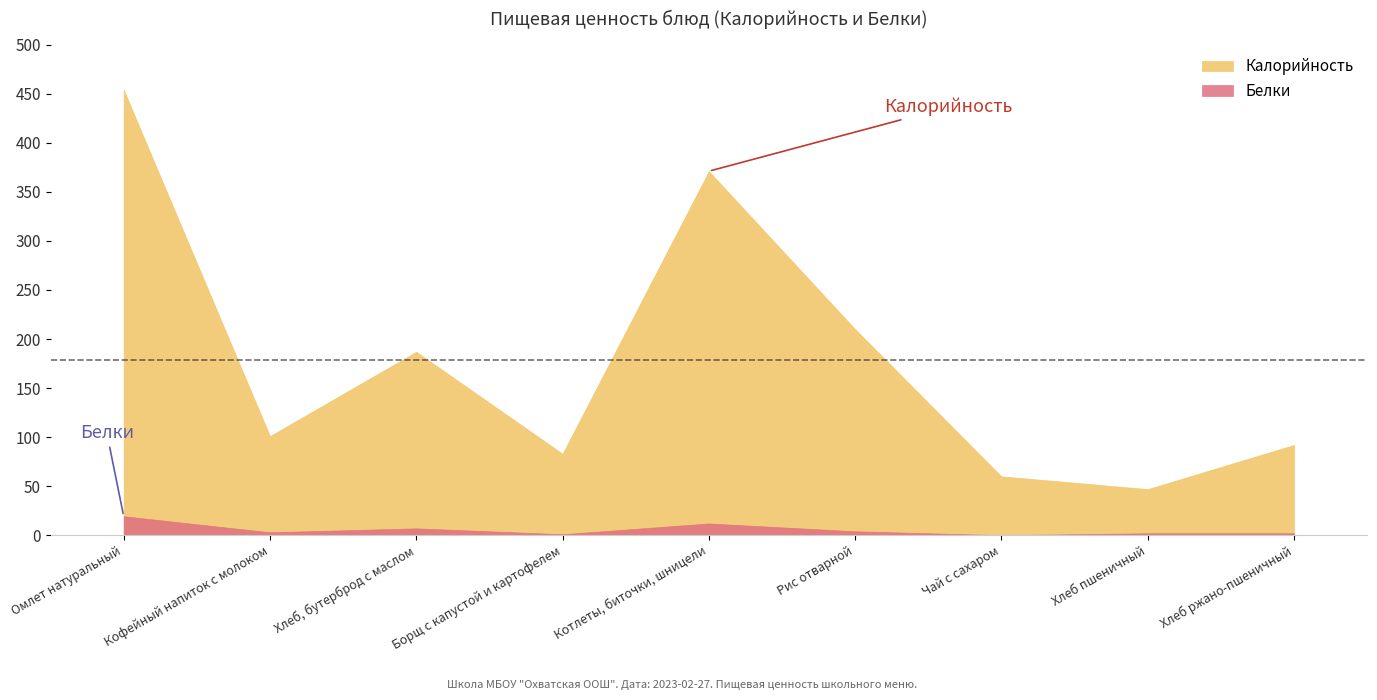

Is it true that Калорийность equals 284.0 at Омлет натуральный?

False